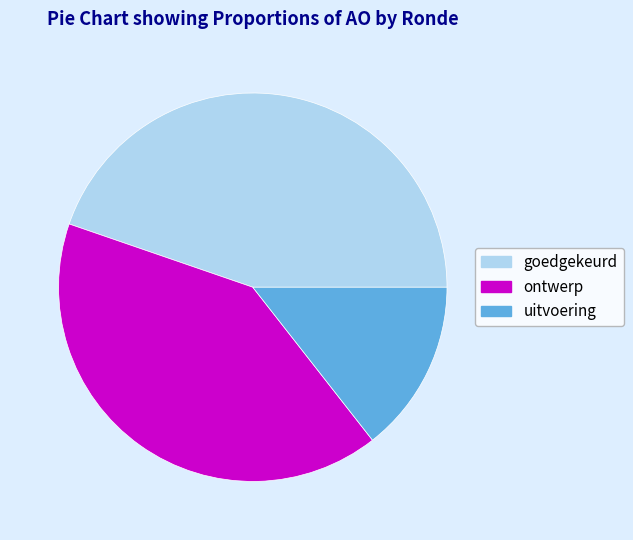

Which has a higher value, goedgekeurd or ontwerp?

goedgekeurd